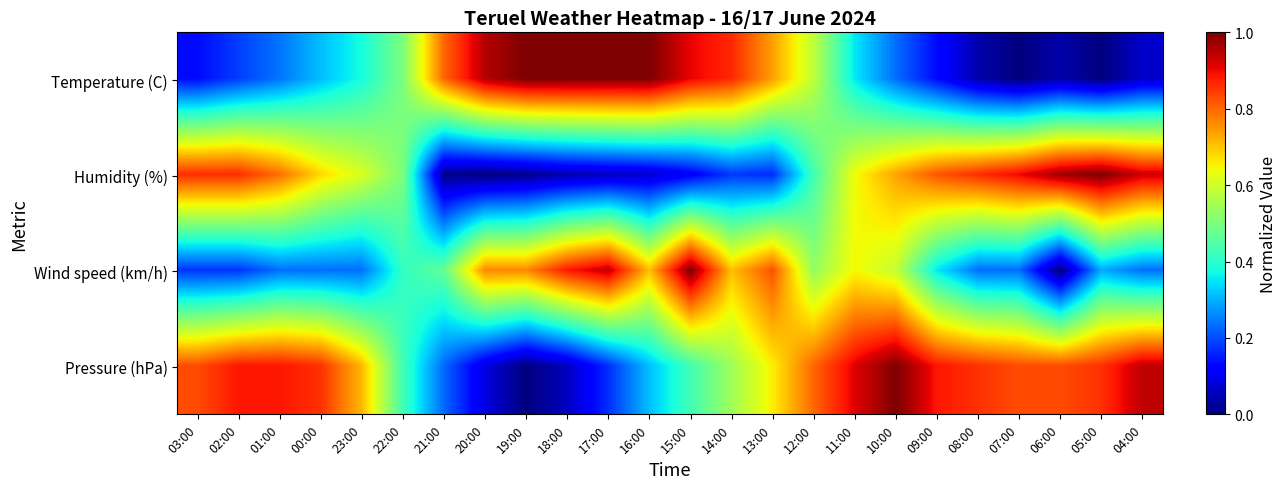

Which category has the highest value across all series?

19:00